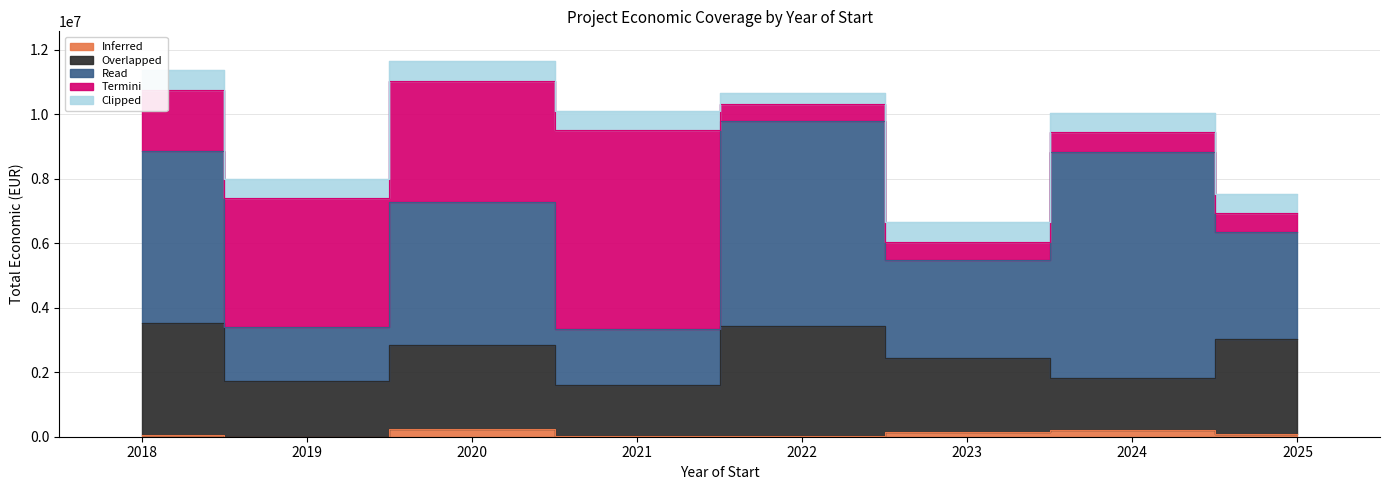

Which has a higher value, 2022 or 2020?

2020